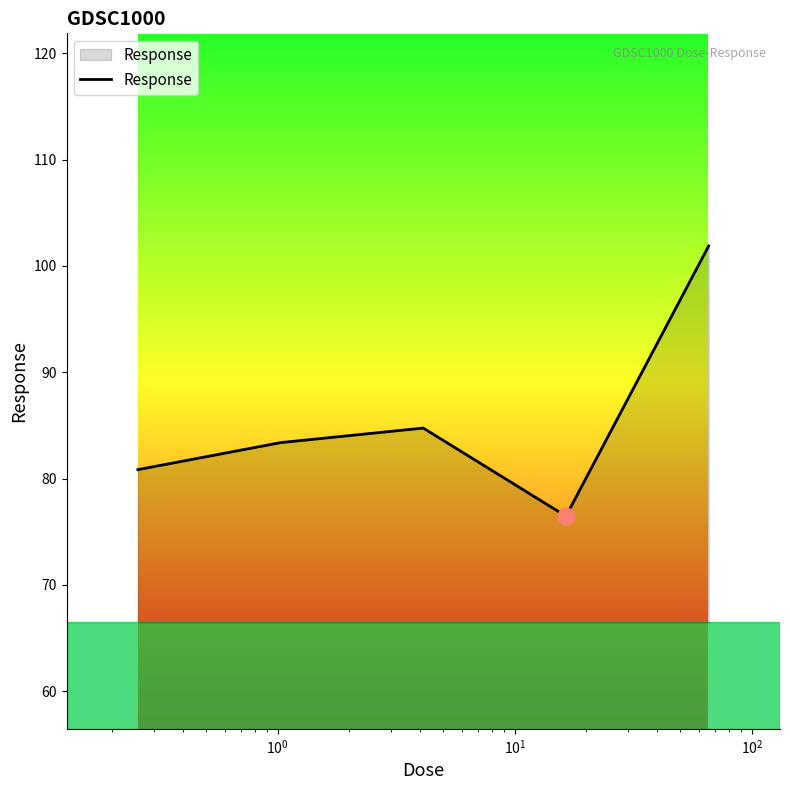

What is the difference between the maximum and minimum values?

25.4